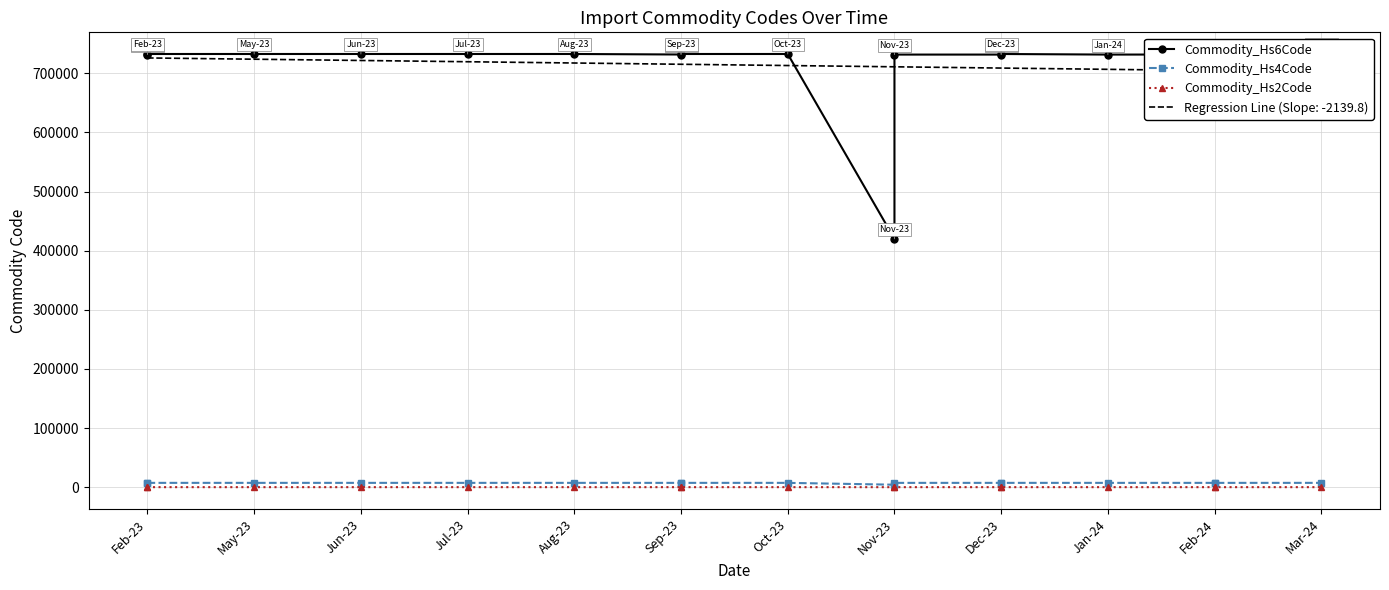

Which series changed the most between May-23 and Dec-23?

Commodity_Hs6Code